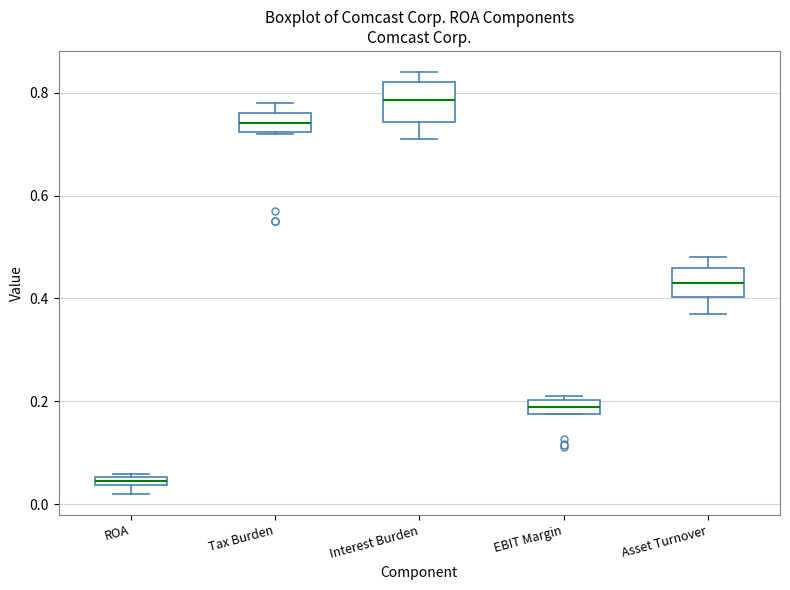

Which box has the highest median line?

Interest Burden